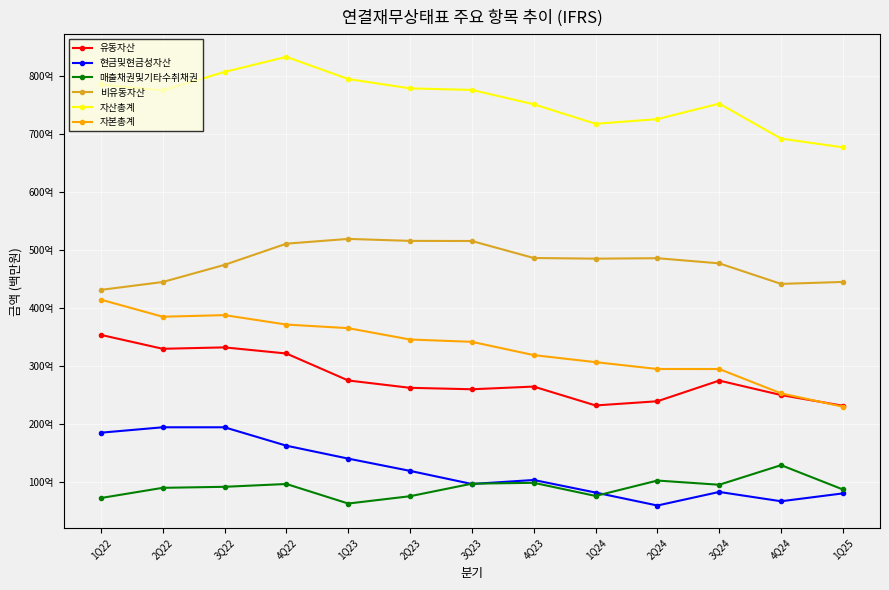

Where does the 유동자산 series first go above 26501177155?

1Q22